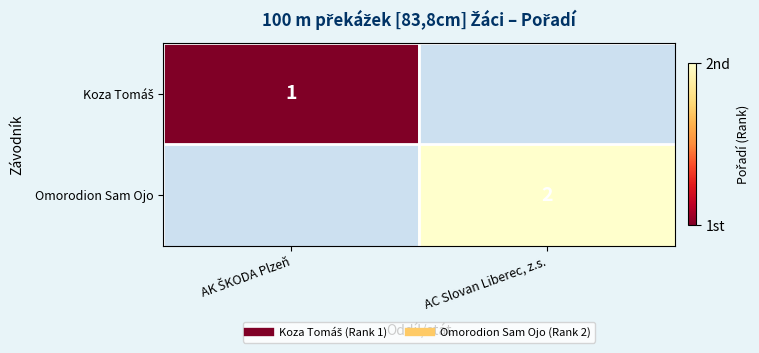

How many distinct data groups are displayed?

2